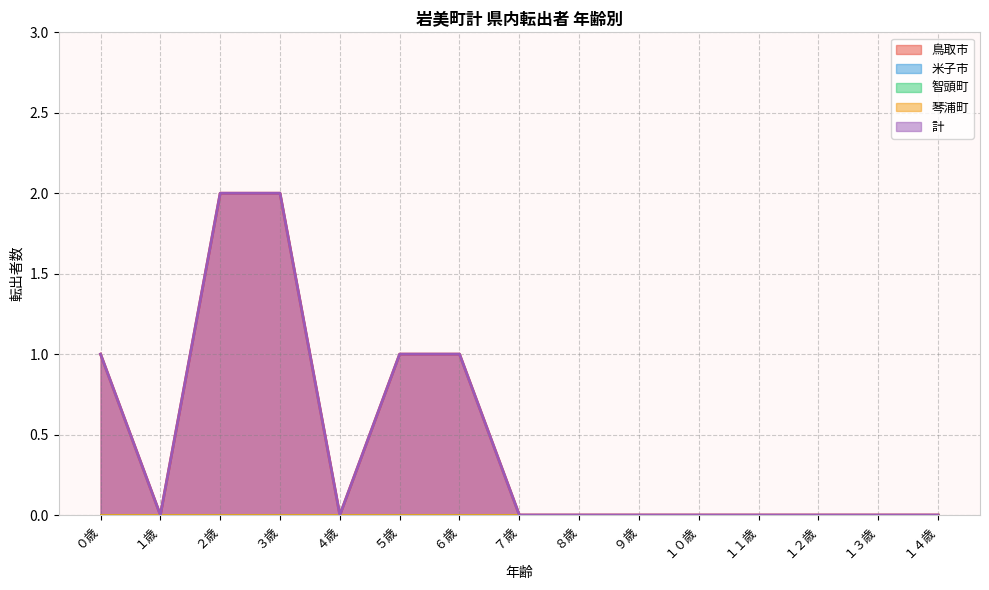

Does the chart display data point markers on the line(s)?

No